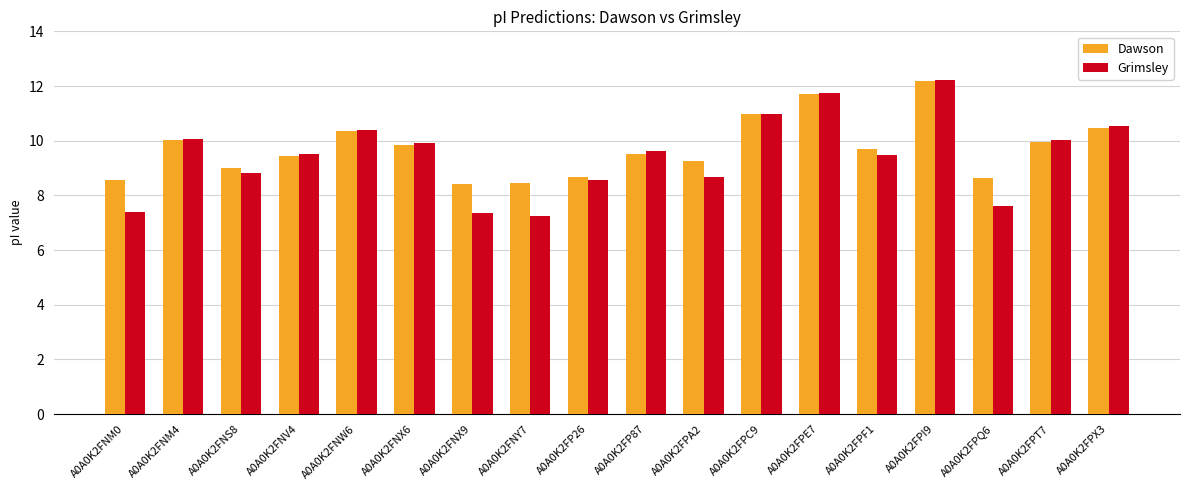

What is the value of the Dawson bar at the 16th from the left?

8.6